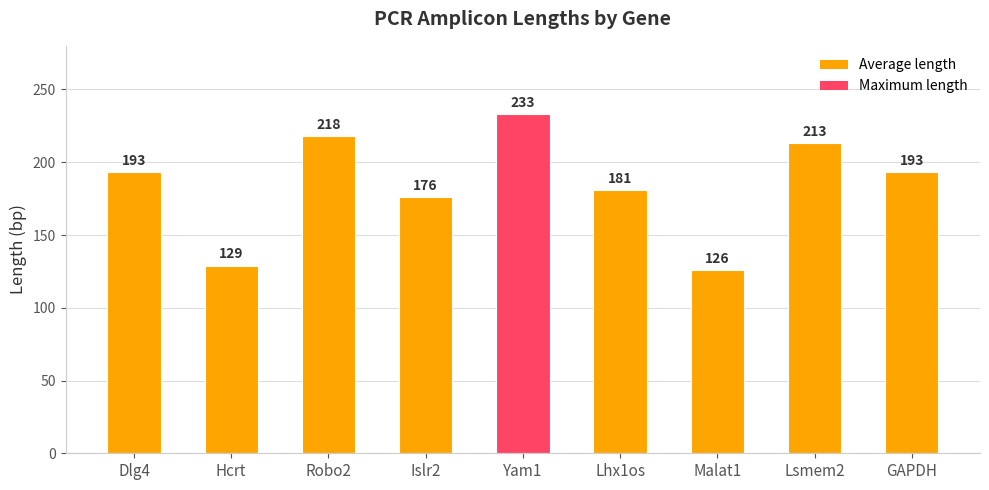

The chart shows a value of 200 at Hcrt. True or false?

False